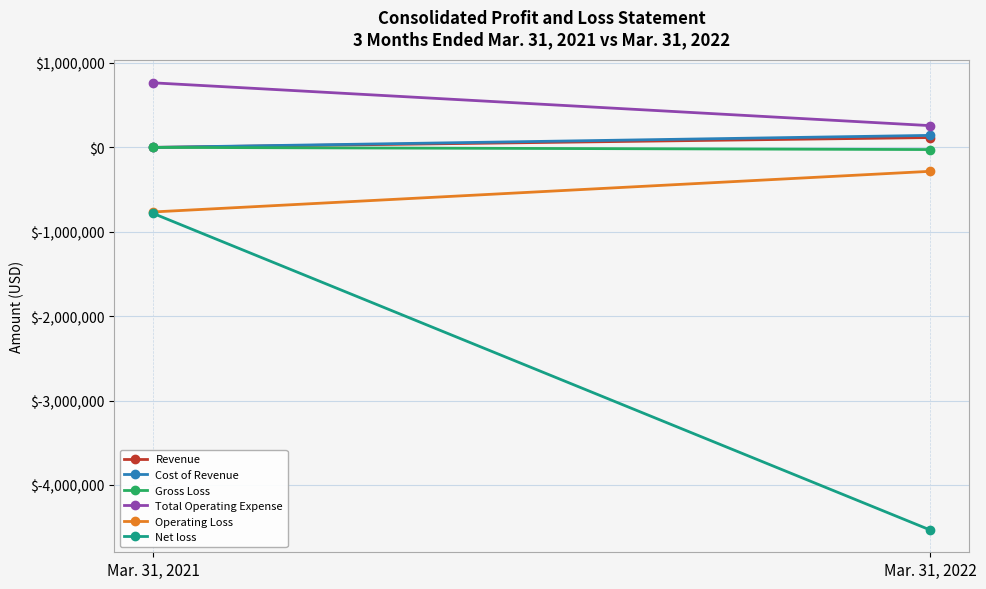

How many lines are shown in the chart?

6